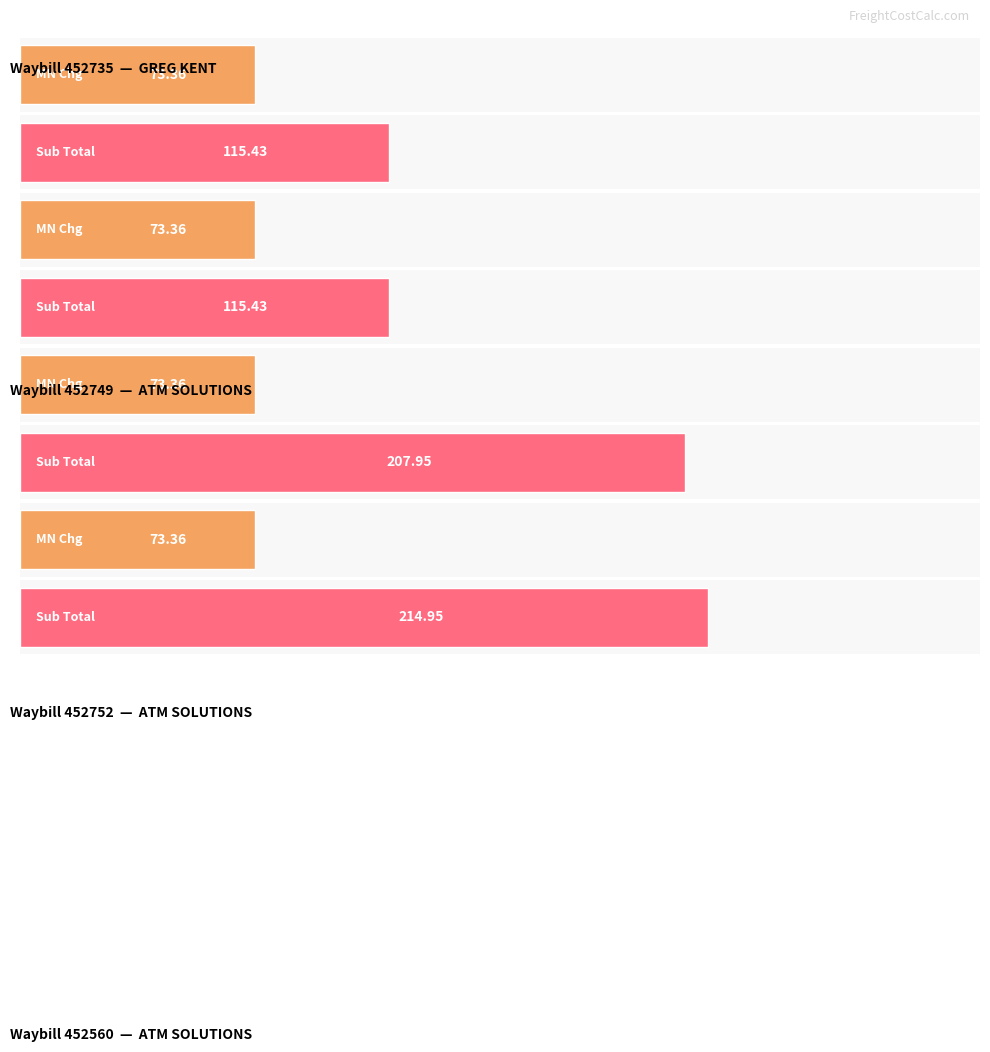

The value of Sub Total at 452749 is 74.5. True or false?

False